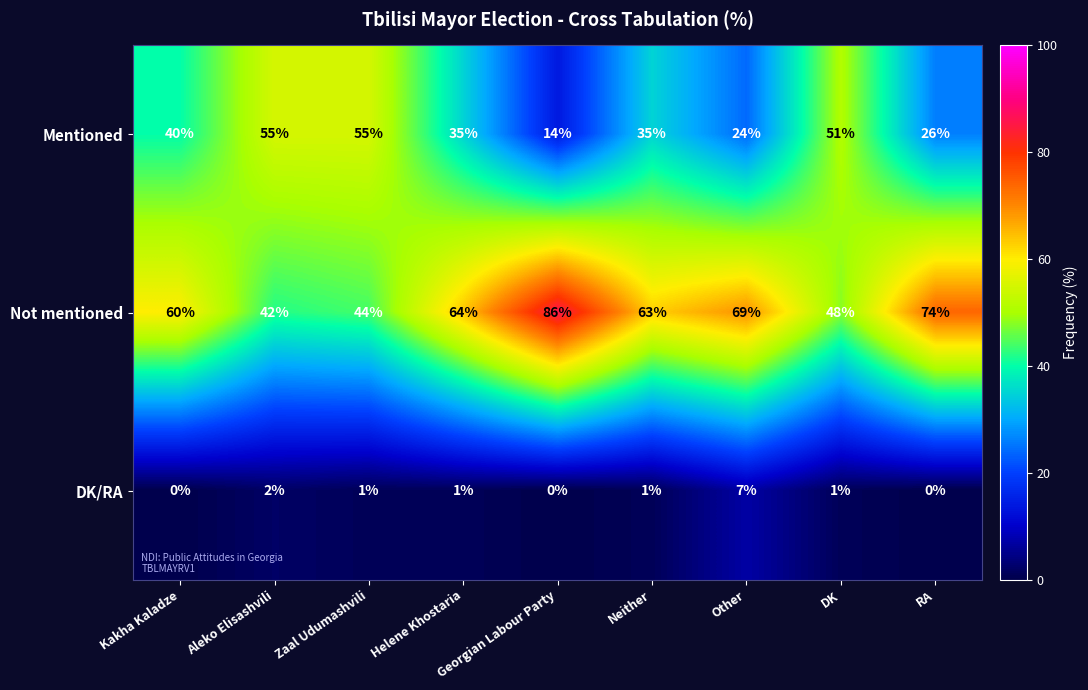

The DK/RA series shows 2 at Helene Khostaria. True or false?

False